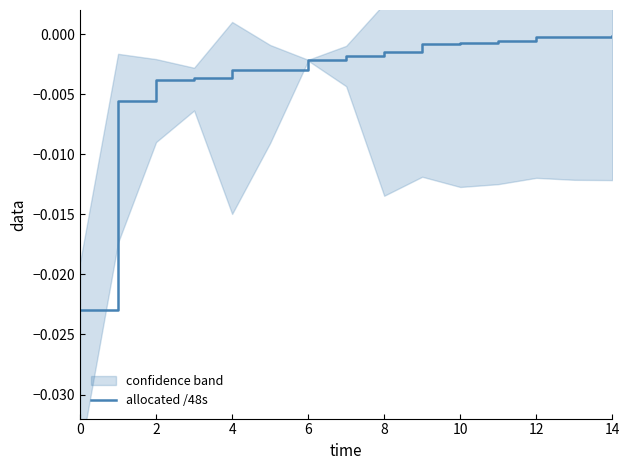

How many lines are shown in the chart?

1